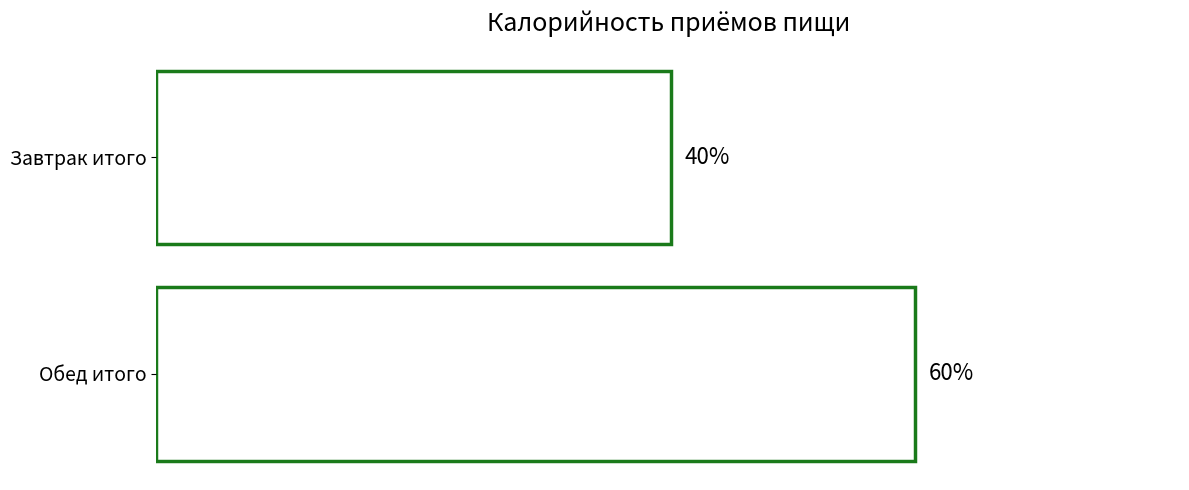

Where is the data nearest to the value 696?

Завтрак итого